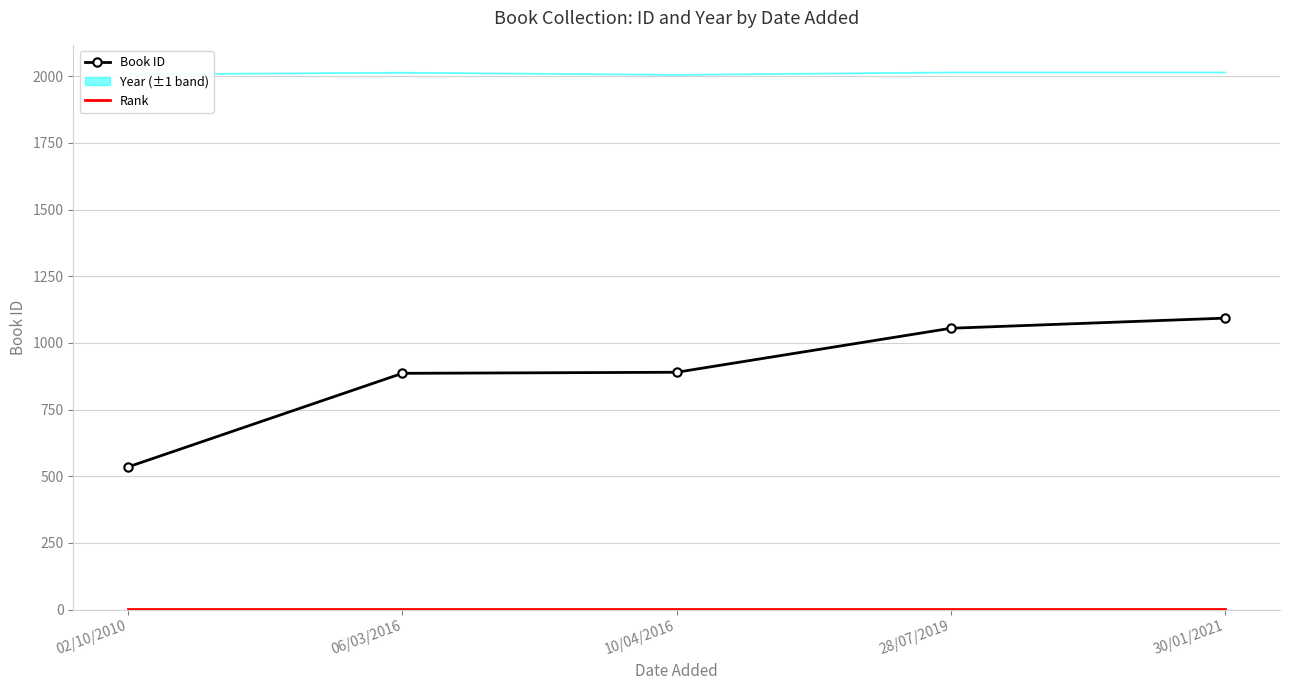

The Book ID series shows 886 at 06/03/2016. True or false?

True